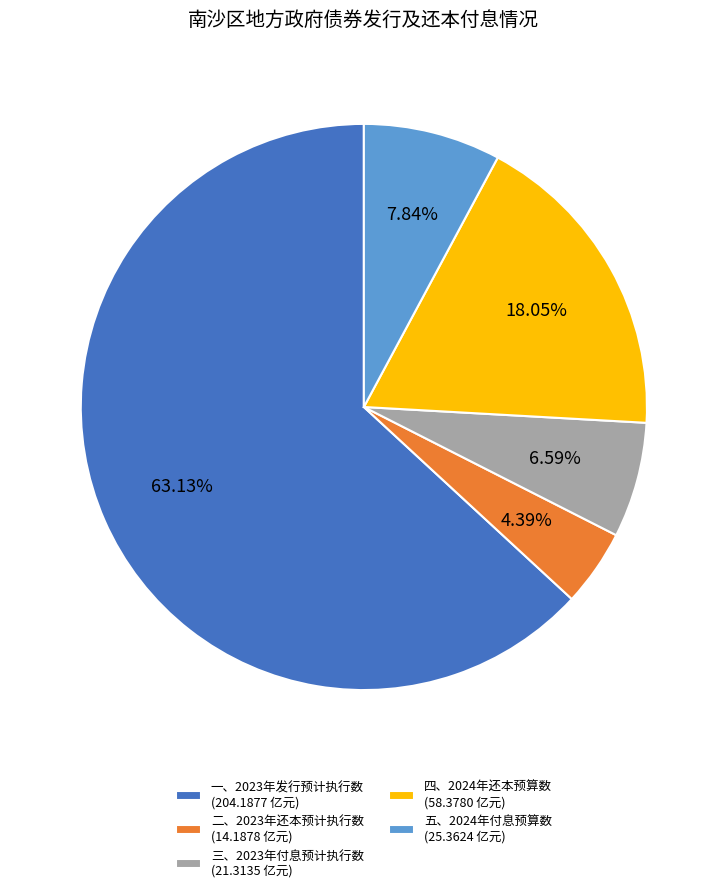

Count the number of slices in the pie.

5